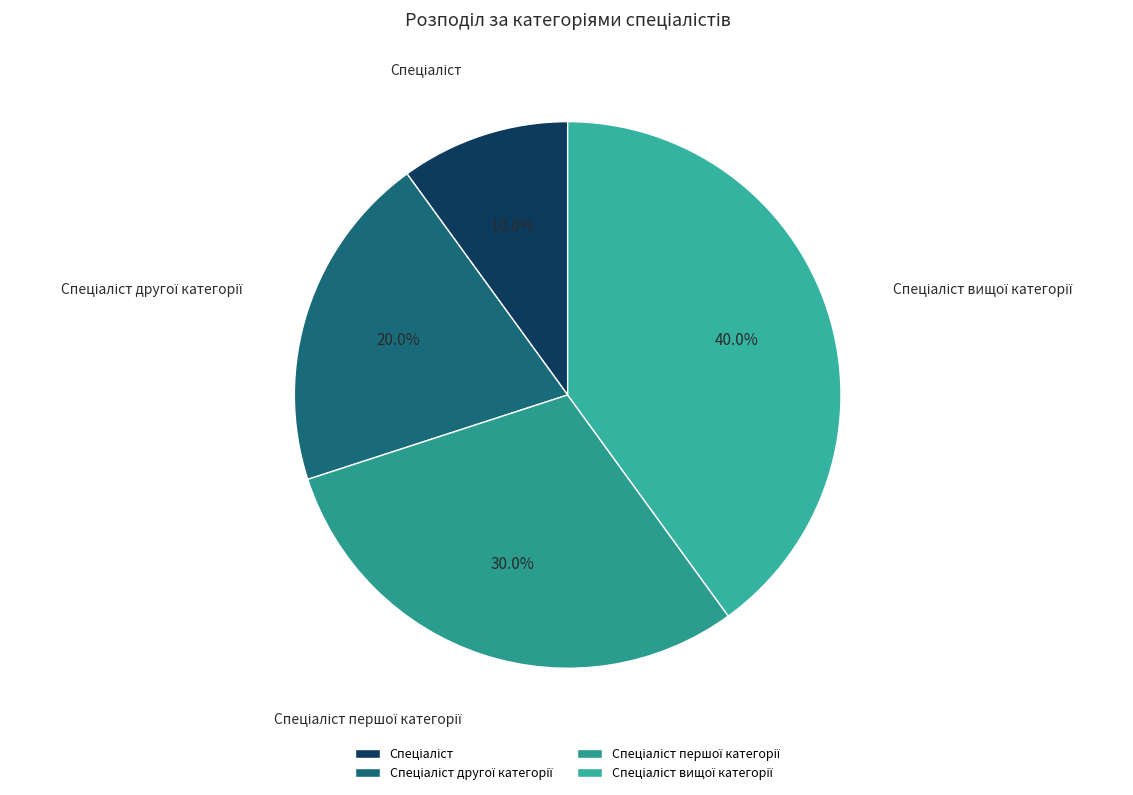

Is there any slice that represents more than half of the pie?

No